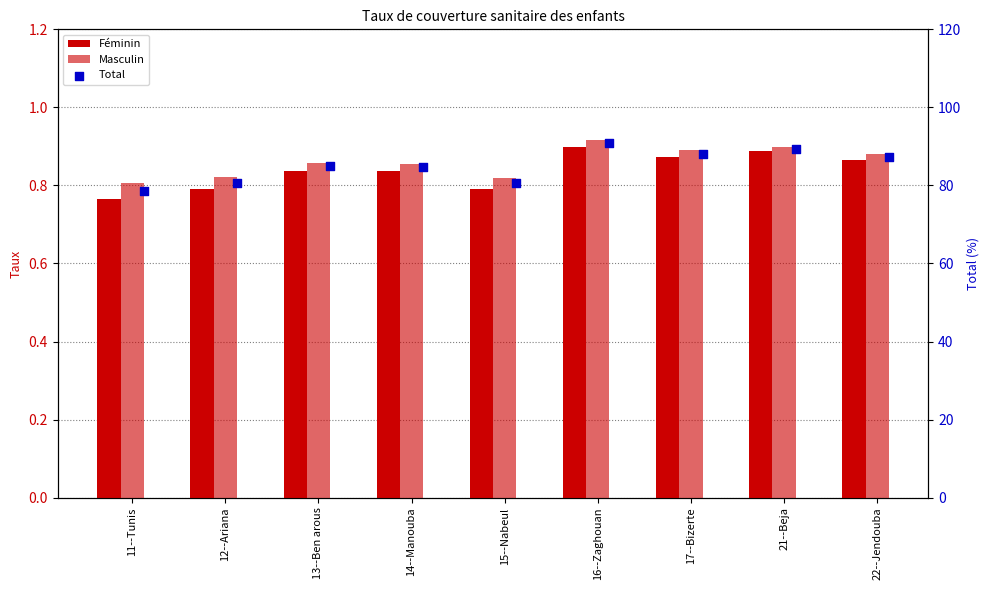

At how many categories does at least one series exceed 34?

9